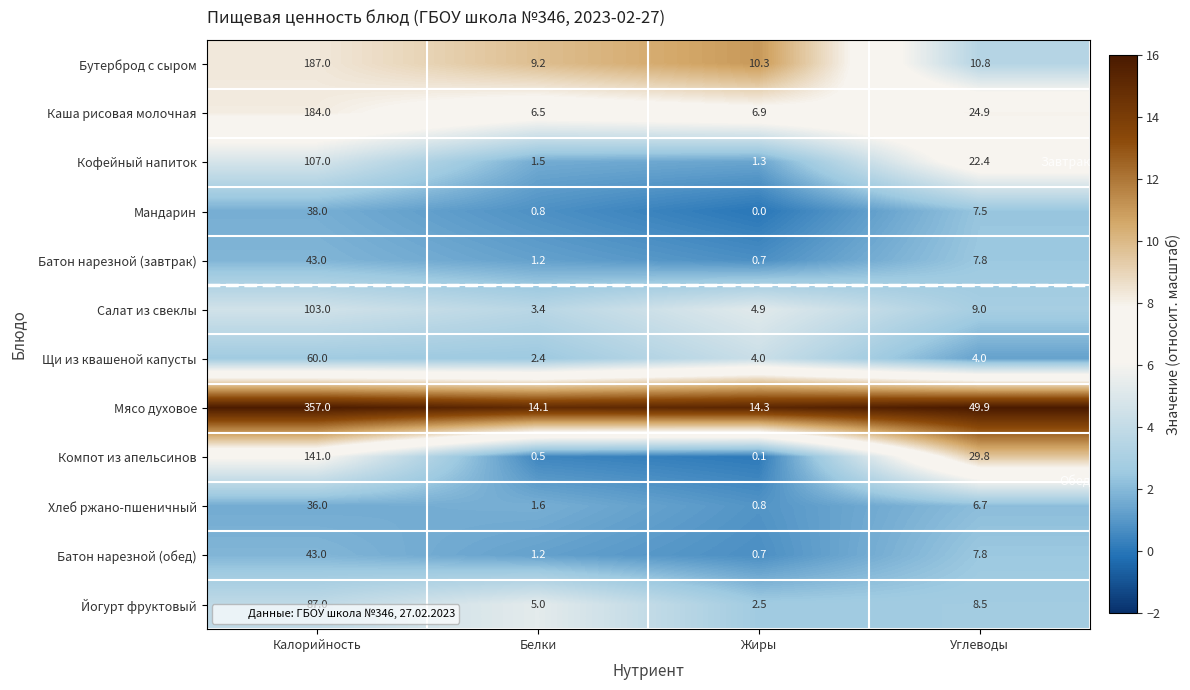

How many data points in Хлеб ржано-пшеничный are above 6?

2